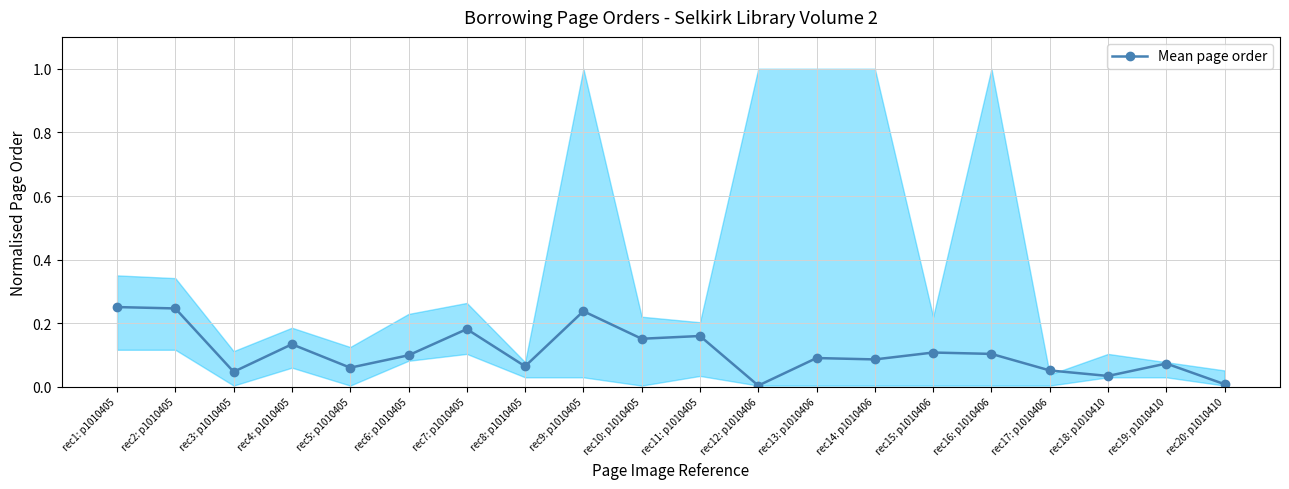

True or false: there are more than 0 points higher than both neighbors.

True